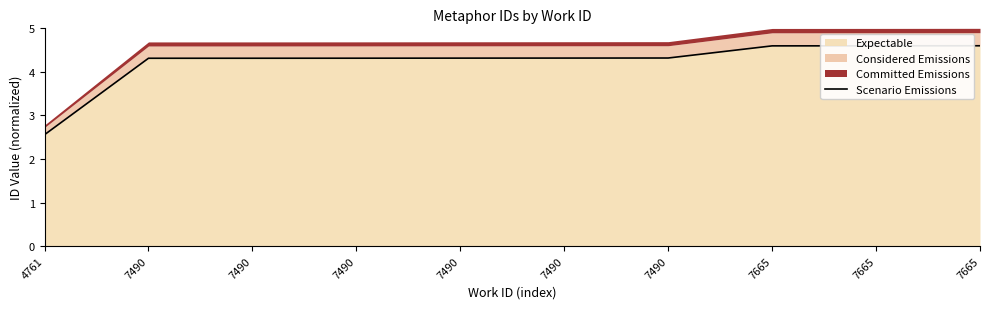

What is the difference between the maximum and minimum values?

2.0